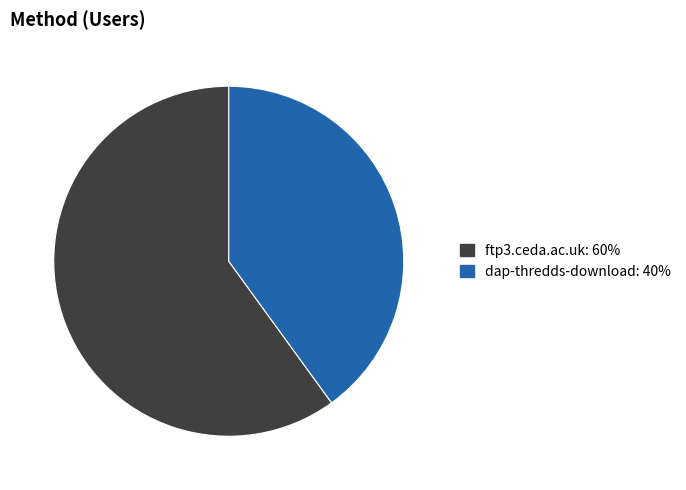

Is the sum of ftp3.ceda.ac.uk: 60% and dap-thredds-download: 40% greater than half?

Yes